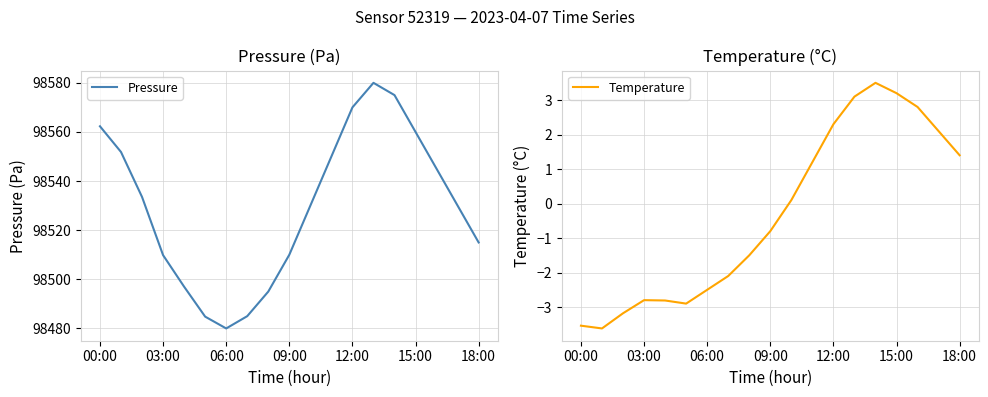

Where is Temperature nearest to the value 0?

10